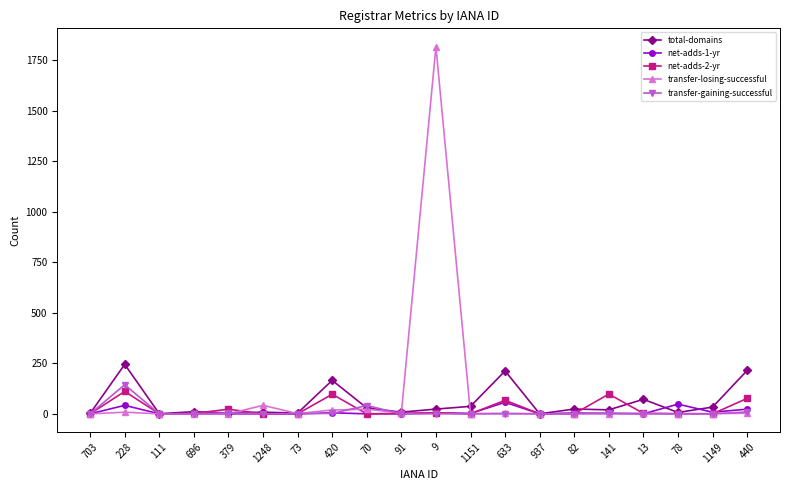

Which series has the widest spread of values?

transfer-losing-successful